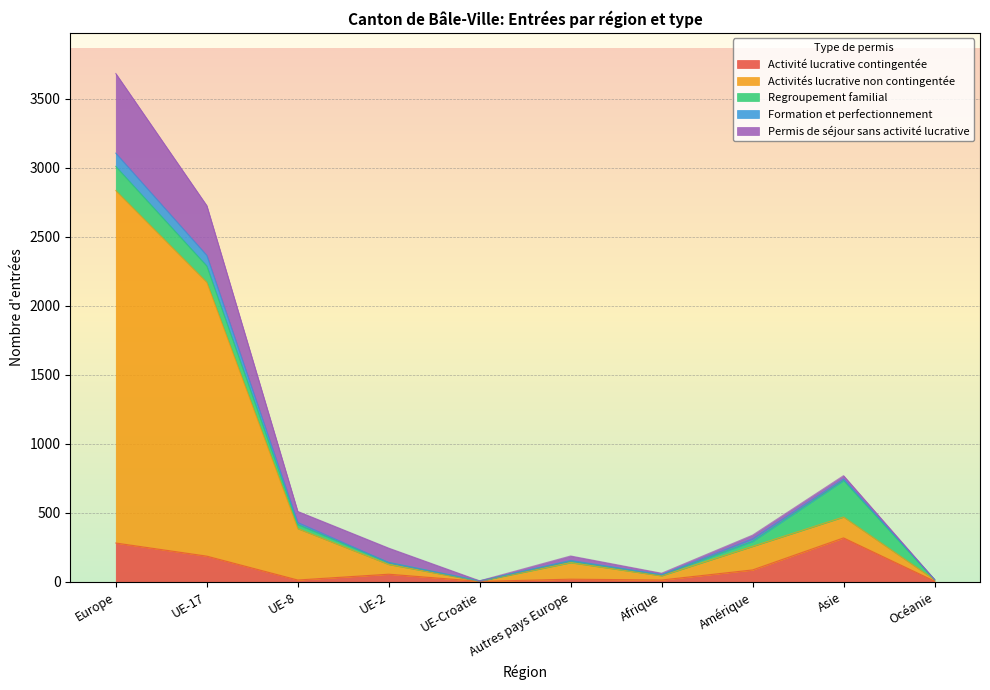

What is the maximum value for Activité lucrative contingentée?

319